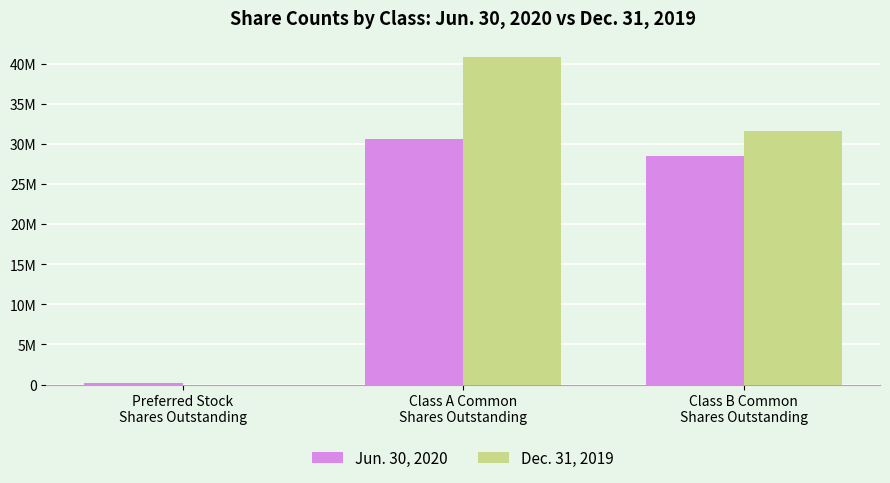

What are all the series names shown in the legend?

Jun. 30, 2020, Dec. 31, 2019